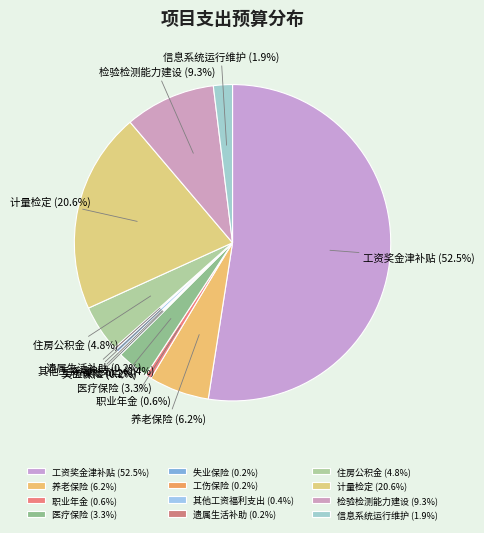

Is it true that 住房公积金 is 5% of the pie?

True